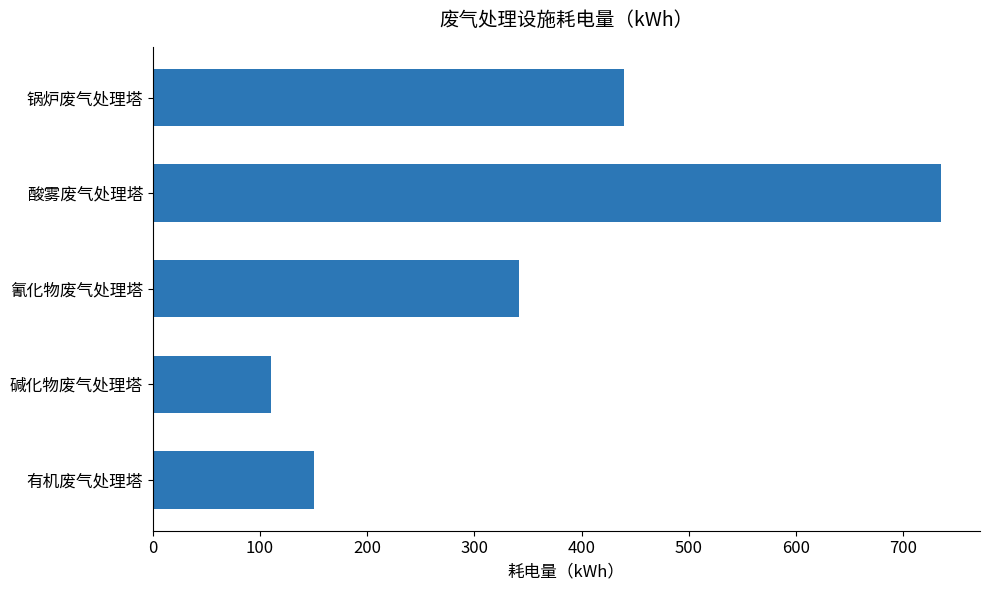

What is the smallest value displayed?

110